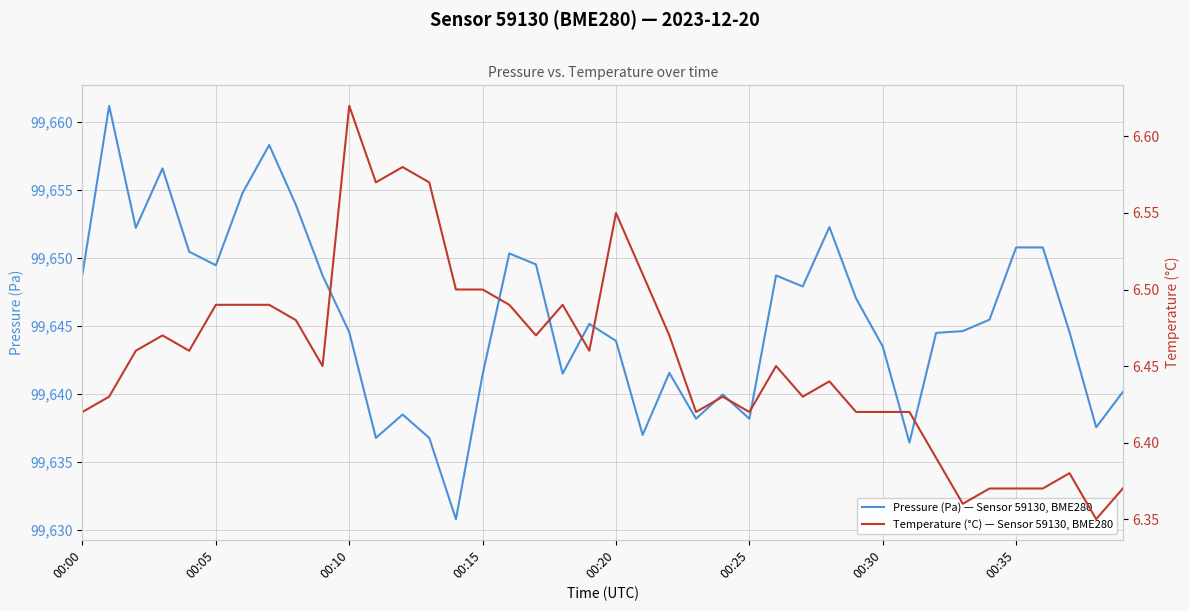

Which category has the lowest value across all series?

38